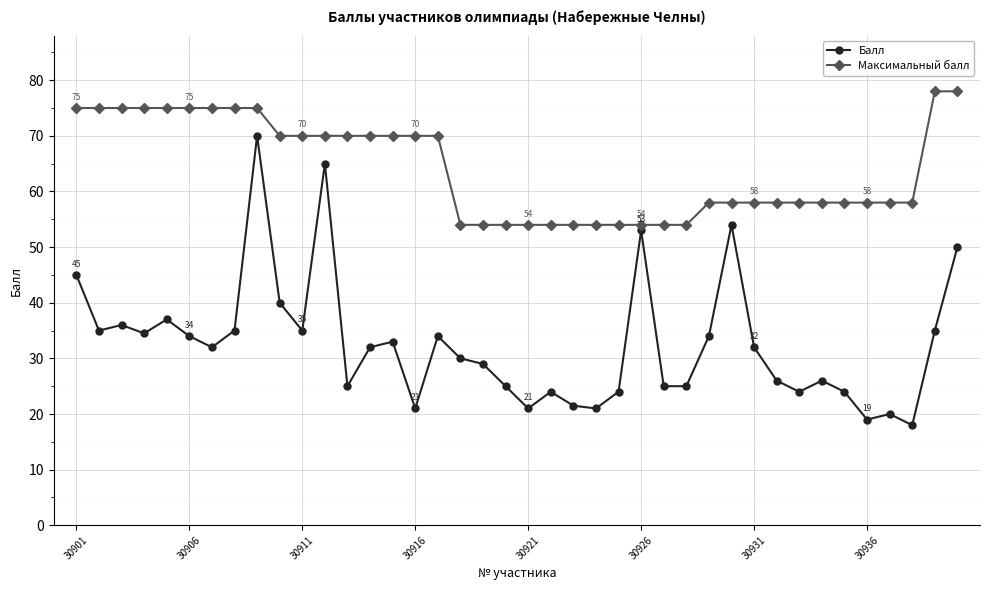

Which series has the largest total across all categories?

Максимальный балл